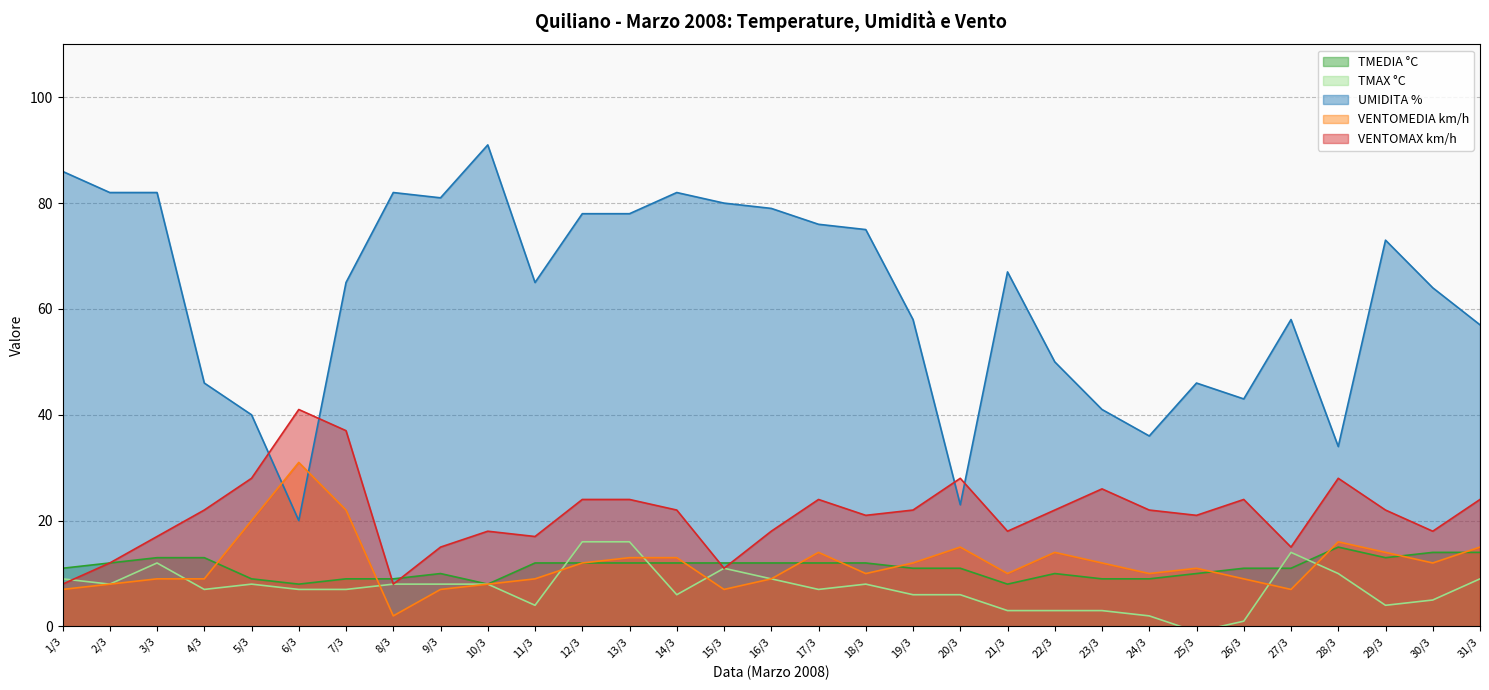

Rank the categories by VENTOMEDIA km/h value from lowest to highest.

8/3, 1/3, 9/3, 15/3, 27/3, 2/3, 10/3, 3/3, 4/3, 11/3, 16/3, 26/3, 18/3, 21/3, 24/3, 25/3, 12/3, 19/3, 23/3, 30/3, 13/3, 14/3, 17/3, 22/3, 29/3, 20/3, 31/3, 28/3, 5/3, 7/3, 6/3